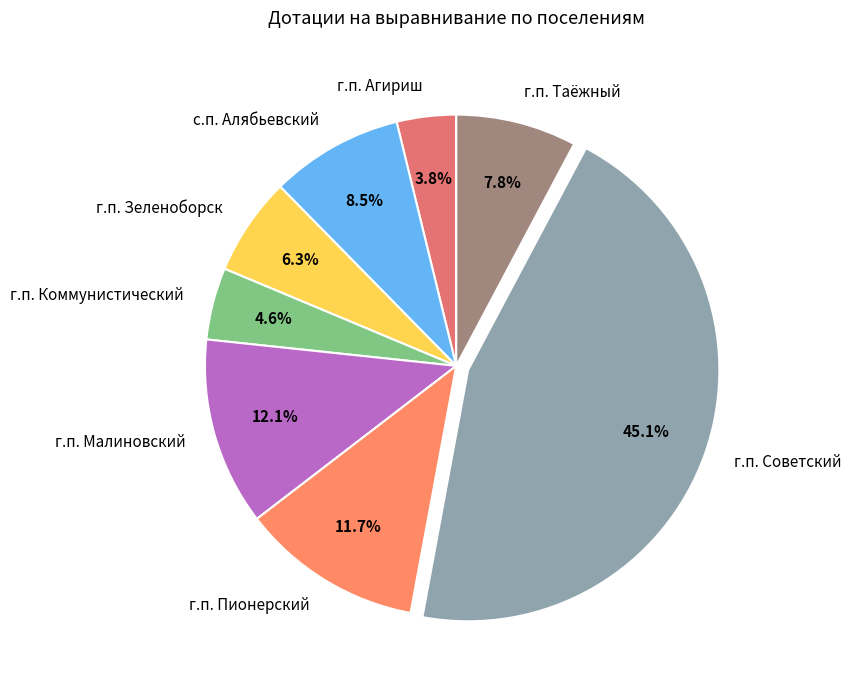

To the nearest percent, what is the difference between the г.п. Советский and г.п. Таёжный slice percentages?

37%